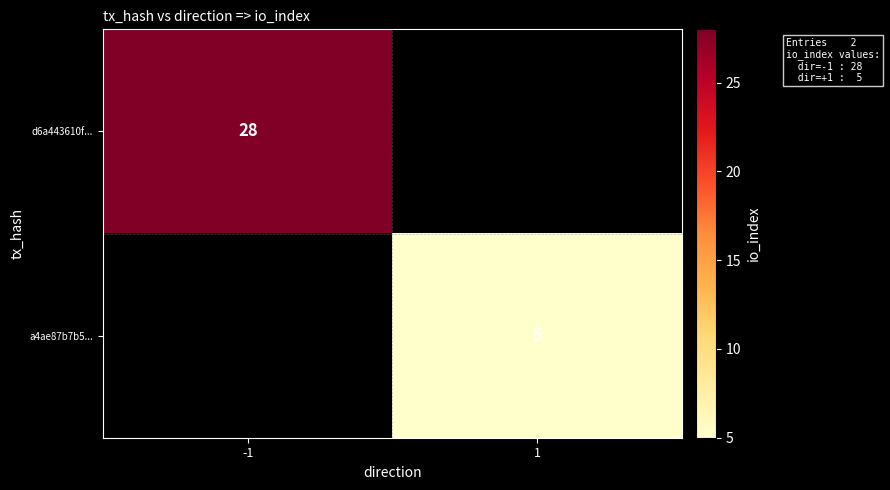

Is it true that a4ae87b7b5... equals 8 at 1?

False